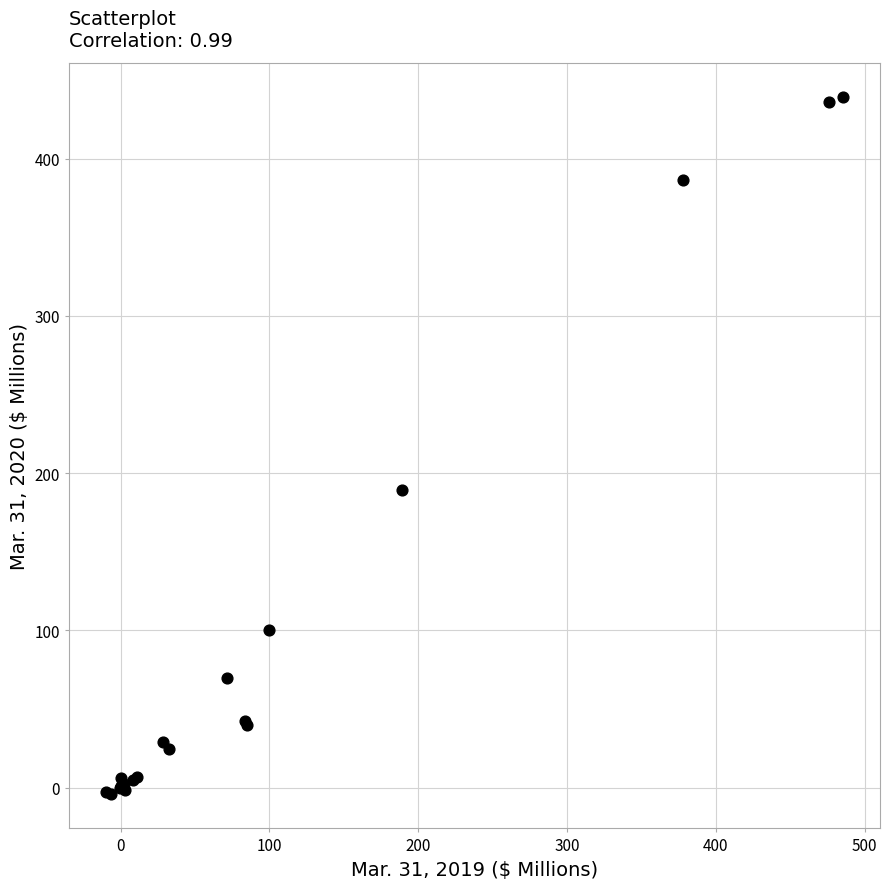

What Y value in the scatter plot is closest to 217?

189.2